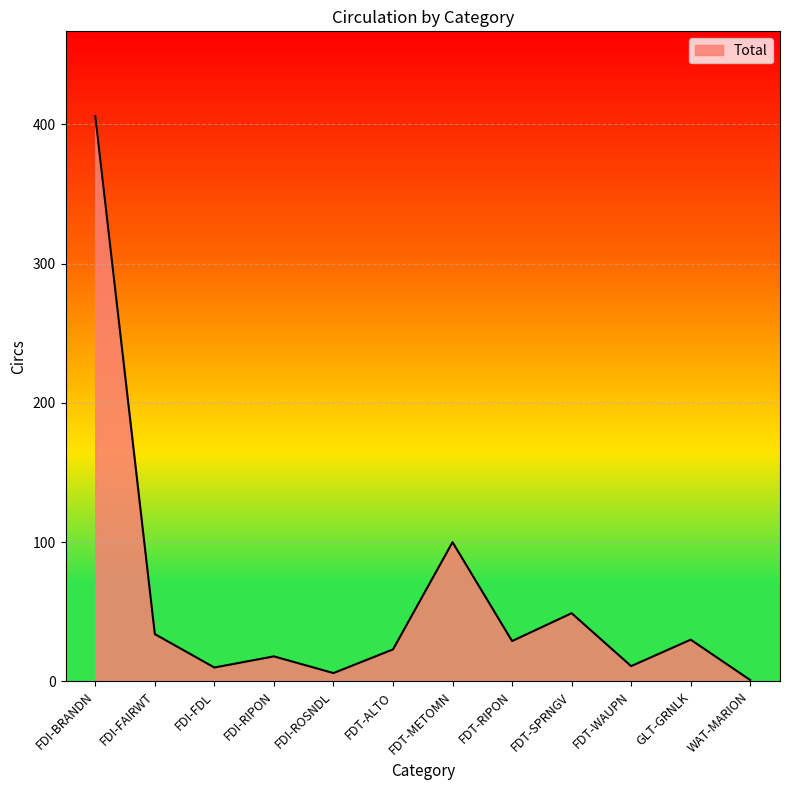

What is the change in value from FDT-ALTO to FDT-SPRNGV?

+26